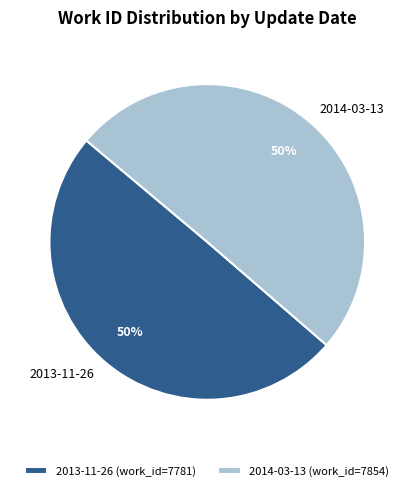

Is the sum of 2013-11-26 (work_id=7781) and 2014-03-13 (work_id=7854) greater than half?

Yes